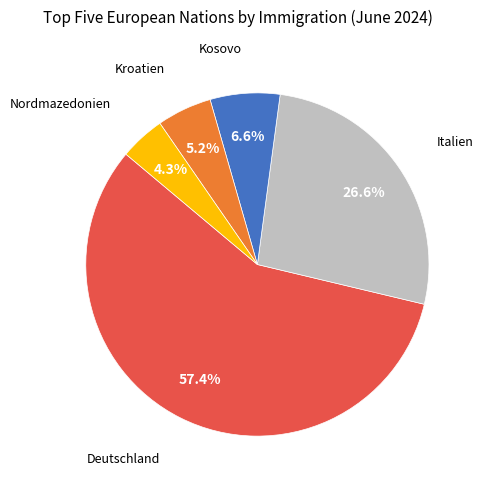

Is there a majority slice in this chart?

Yes